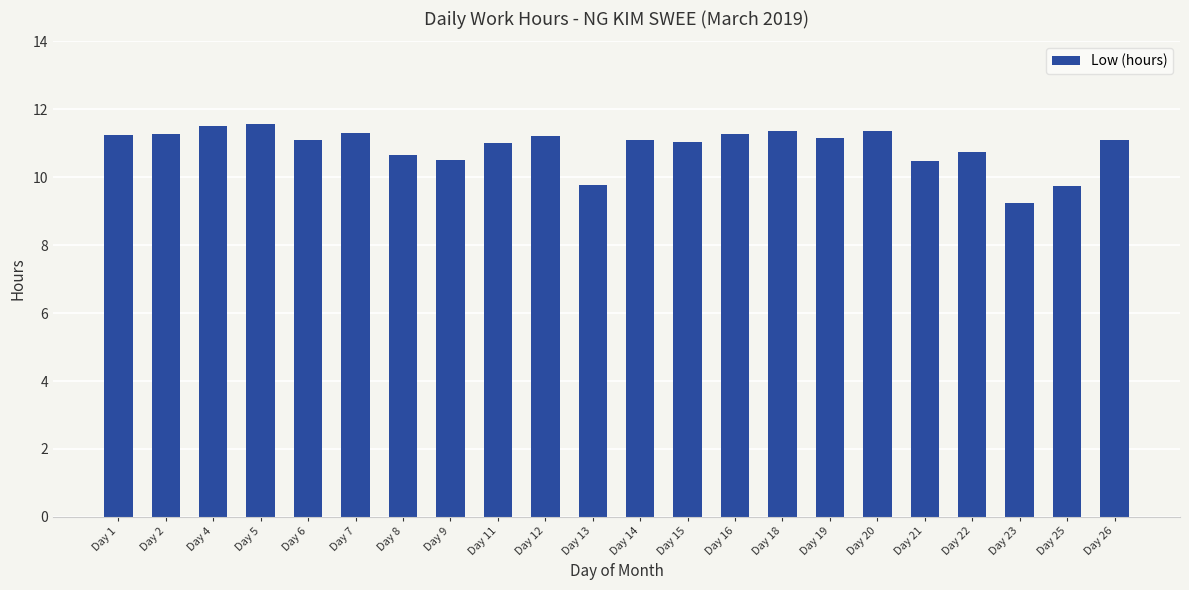

Which category has the lowest value across all series?

Day 23